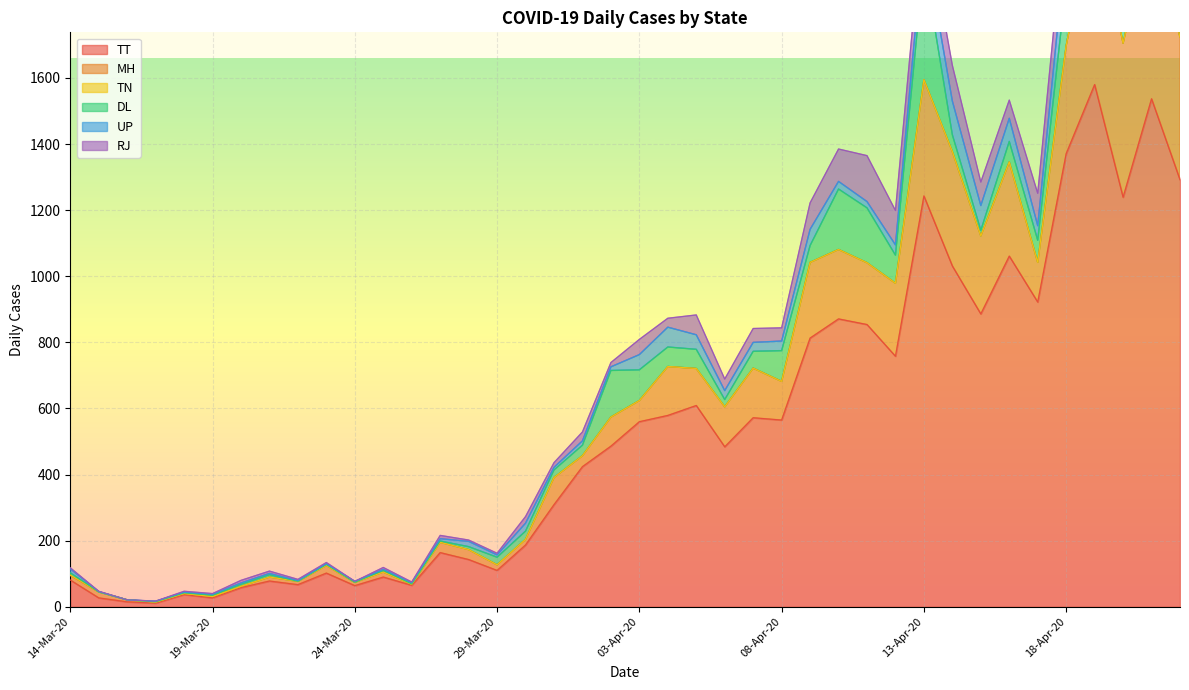

Reading left to right, list all the values displayed in this chart.

TT: 81	27	15	11	37	27	58	78	67	102	64	90	65	164	143	110	187	309	424	486	560	579	609	484	572	565	813	871	854	758	1243	1031	886	1061	922	1371	1580	1239	1537	1292
MH: 14	18	6	3	3	4	4	12	10	23	10	15	3	31	30	17	17	82	33	88	64	148	112	121	150	117	229	210	187	221	352	346	236	285	120	327	552	466	552	431
TN: 1	0	0	0	0	0	0	0	0	0	0	0	0	0	0	0	0	0	0	0	0	0	0	0	0	0	0	0	0	0	0	0	0	0	0	0	0	0	0	0
DL: 7	0	0	1	2	4	6	7	0	3	0	5	1	4	9	23	25	23	32	141	93	59	58	22	51	93	51	183	166	85	356	51	17	62	67	186	110	78	75	92
UP: 12	1	0	2	2	3	4	4	2	2	3	3	4	7	16	7	24	8	13	11	46	60	44	27	27	29	49	23	19	31	75	102	75	70	44	126	125	84	153	112
RJ: 3	1	0	0	3	2	8	7	4	4	0	6	2	10	4	5	20	14	27	13	46	27	60	35	42	40	80	98	139	104	93	108	71	55	98	122	127	98	159	153